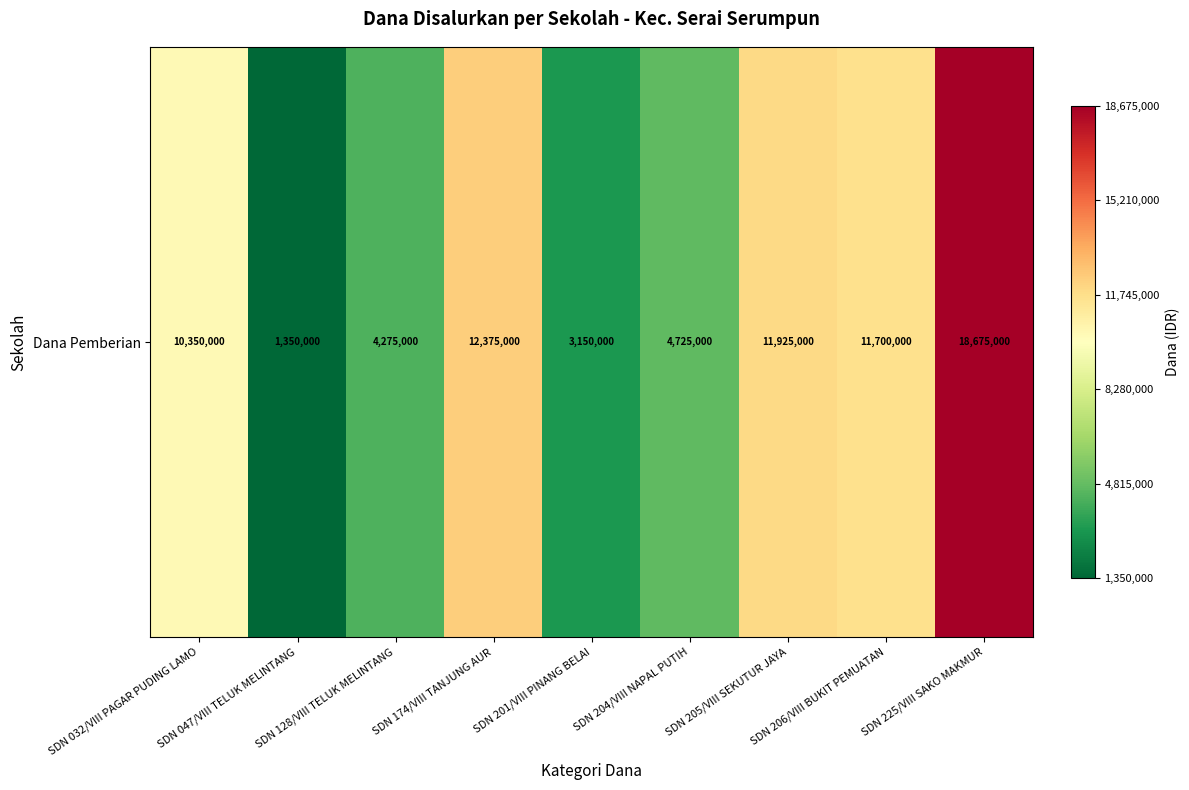

The chart shows a value of 2209527 at SDN 047/VIII TELUK MELINTANG. True or false?

False